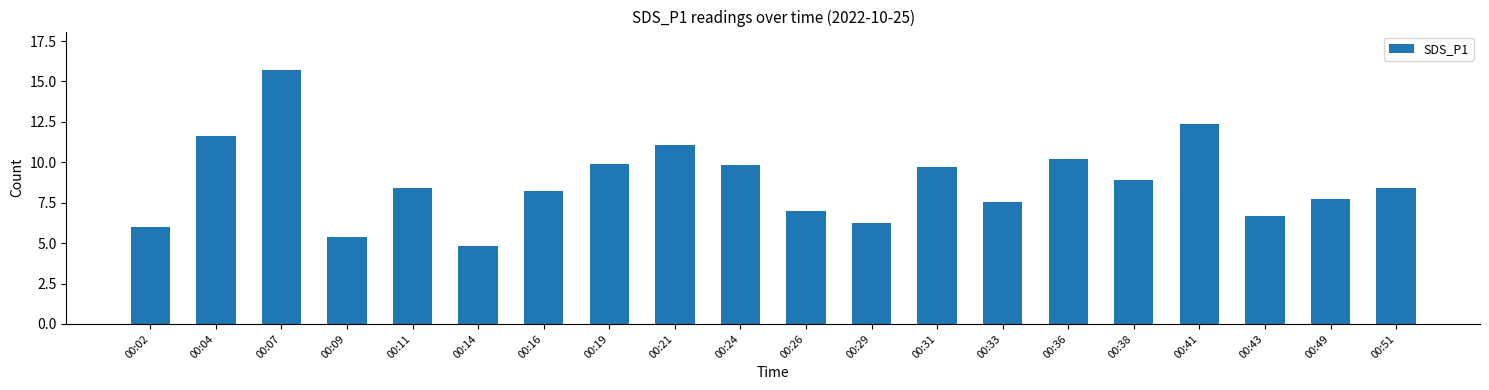

At which label does the data first exceed 8?

00:04